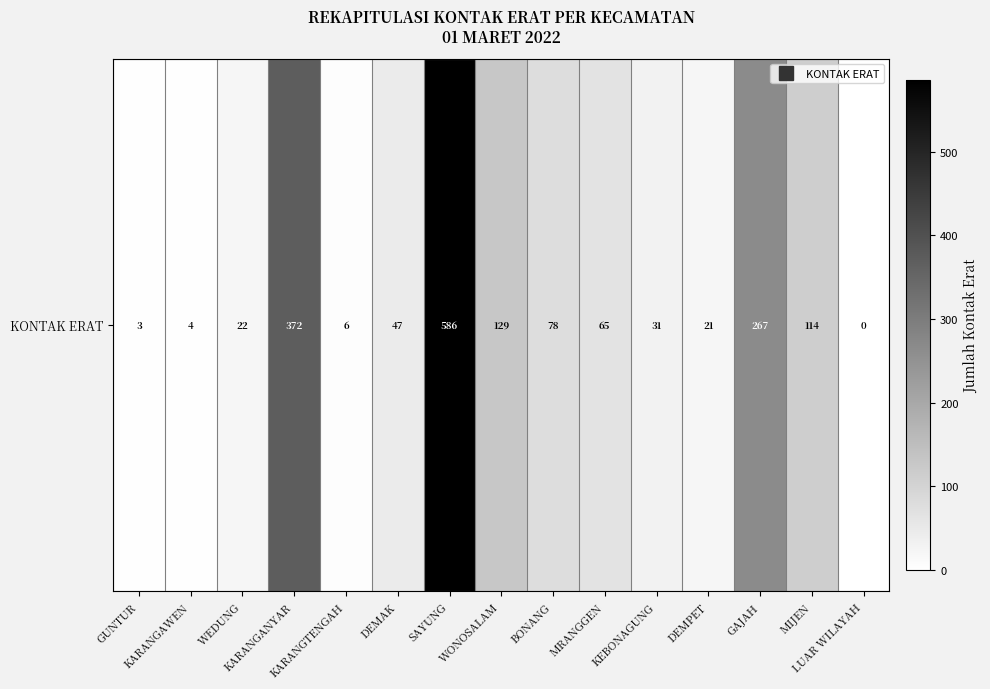

True or false: the data shows 211 at LUAR WILAYAH.

False